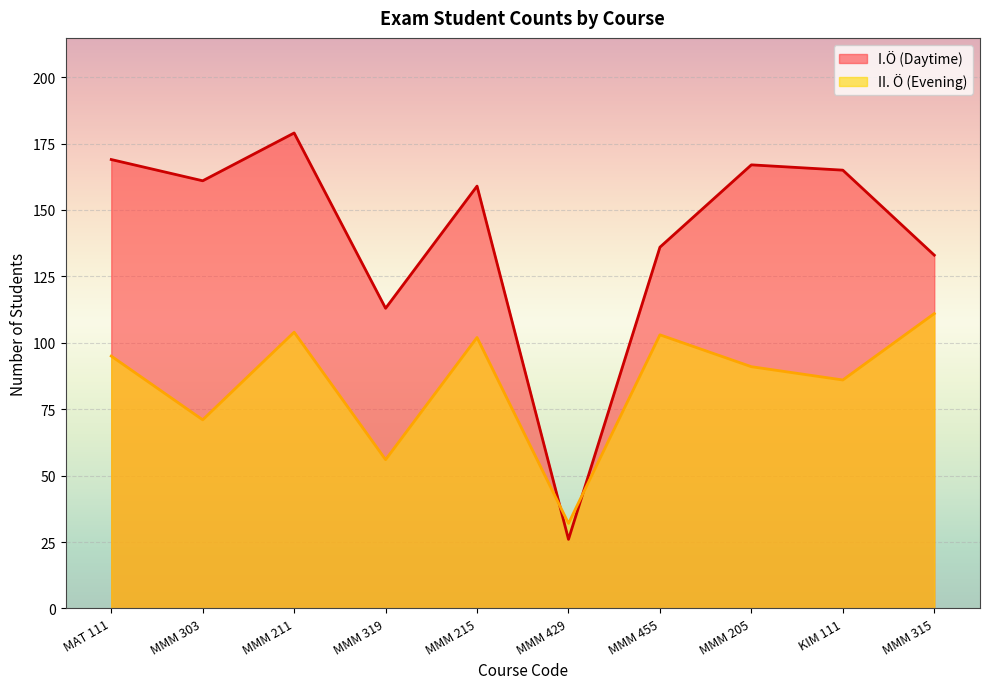

In I.Ö (Daytime), how many points are higher than both neighbors (excluding endpoints)?

3